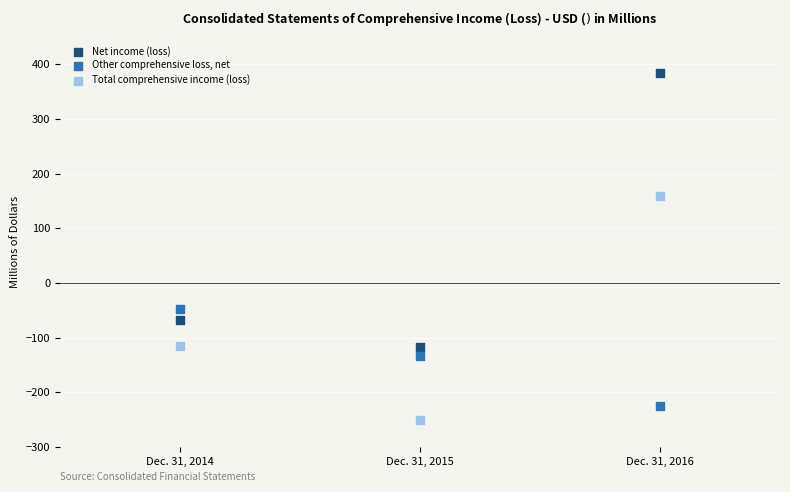

Which series contains the highest Y value?

Net income (loss)